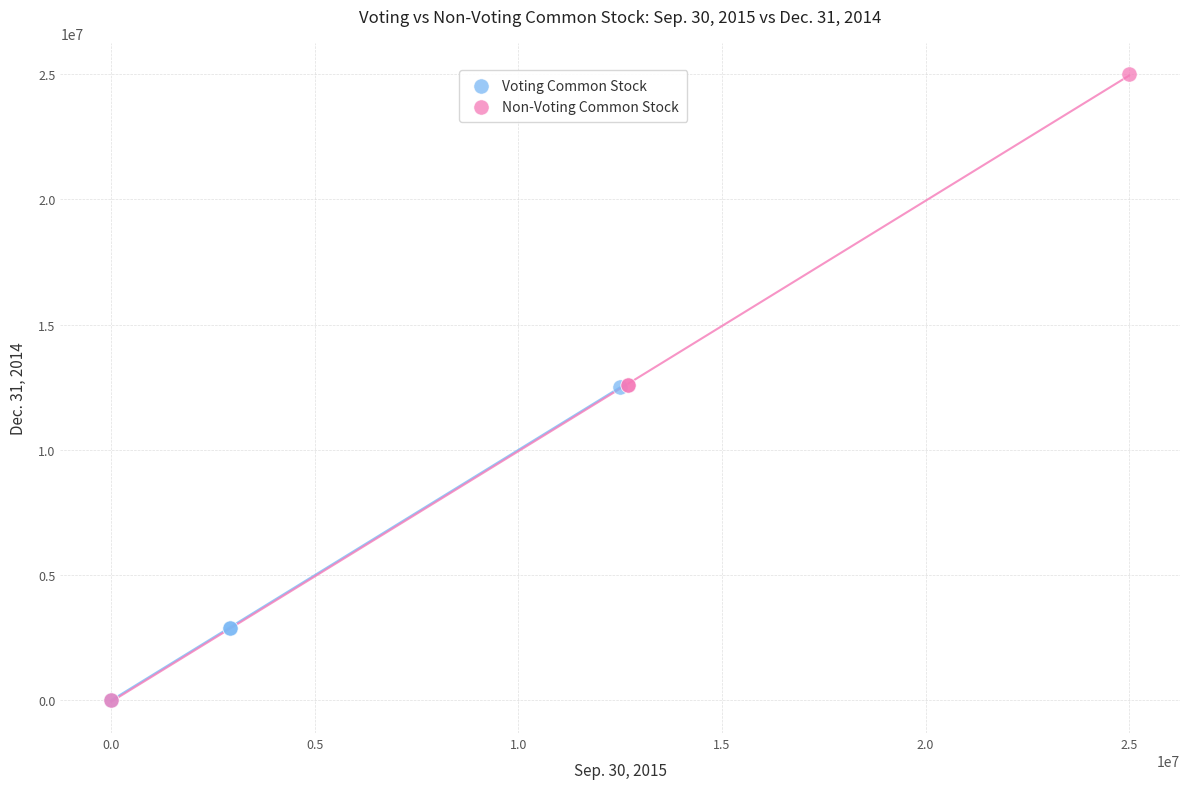

Which series has the largest Y range (max minus min)?

Non-Voting Common Stock